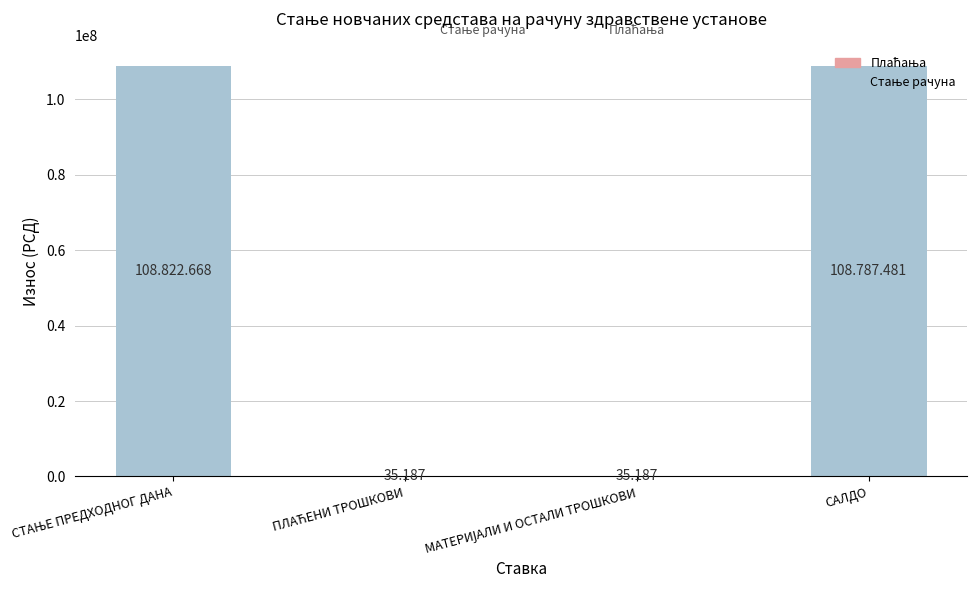

Does the chart contain stacked bars?

No